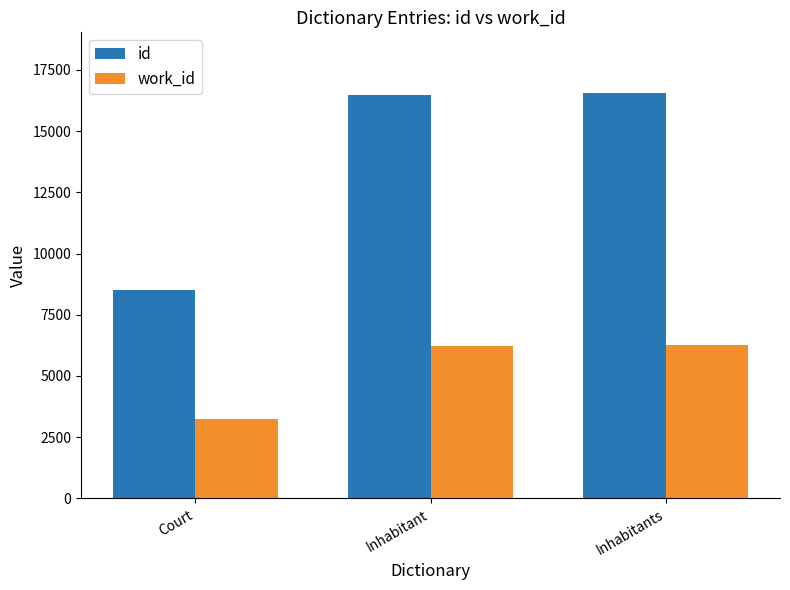

What is the total value across all series at Court?

11755